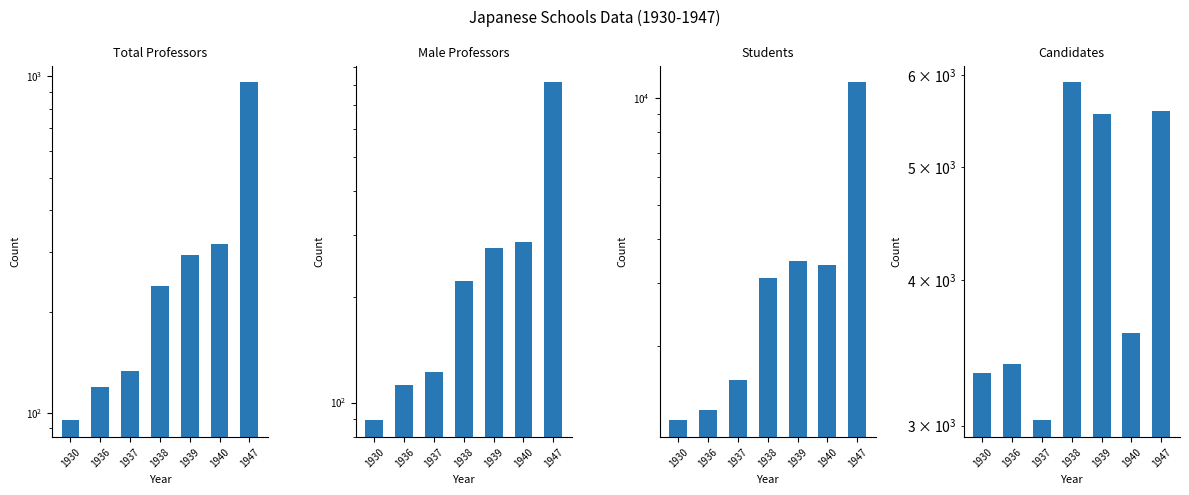

Rank the series by their maximum value, from lowest to highest.

Male Professors, Total Professors, Candidates, Students